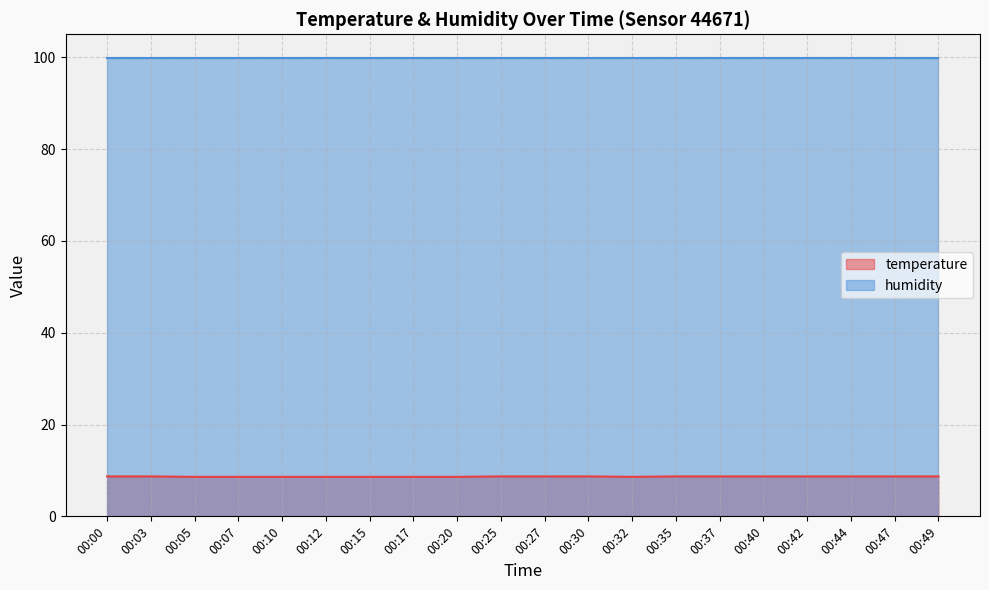

What is the sum of the values at 00:10 and 00:07?

17.2